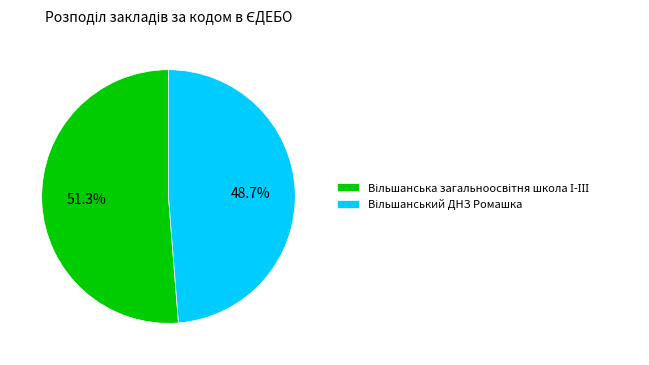

Does any single category account for the majority?

Yes